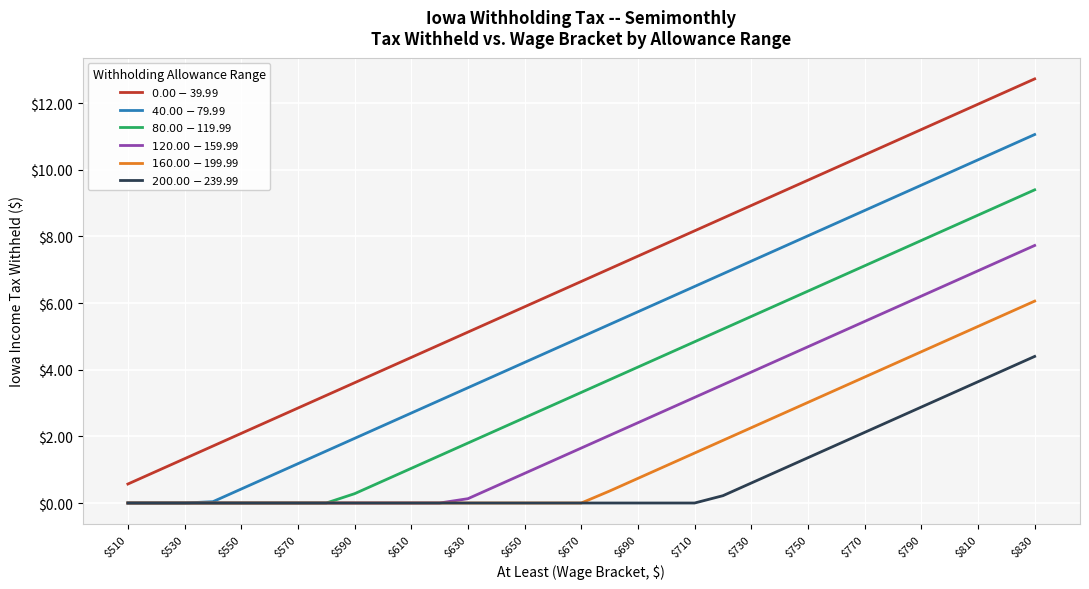

True or false: $160.00-$199.99 and $40.00-$79.99 intersect in this chart.

False